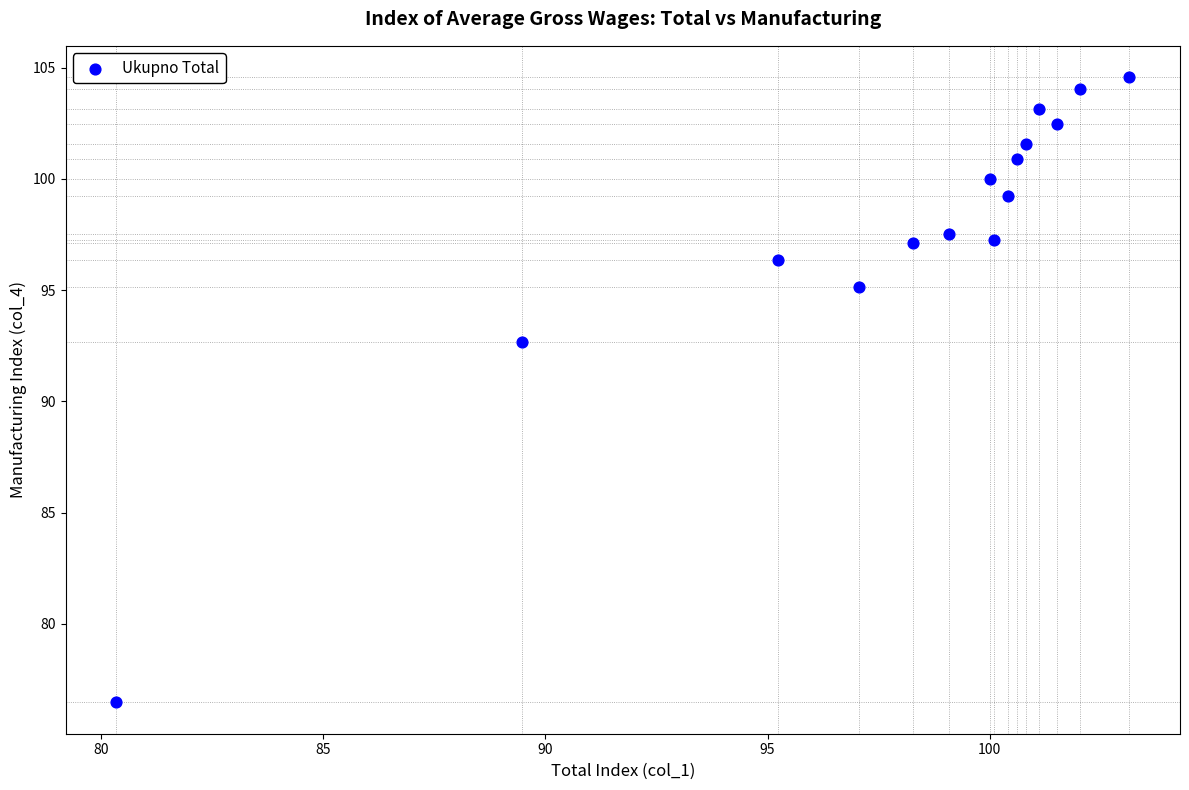

What is the range of X values (max minus min)?

22.8